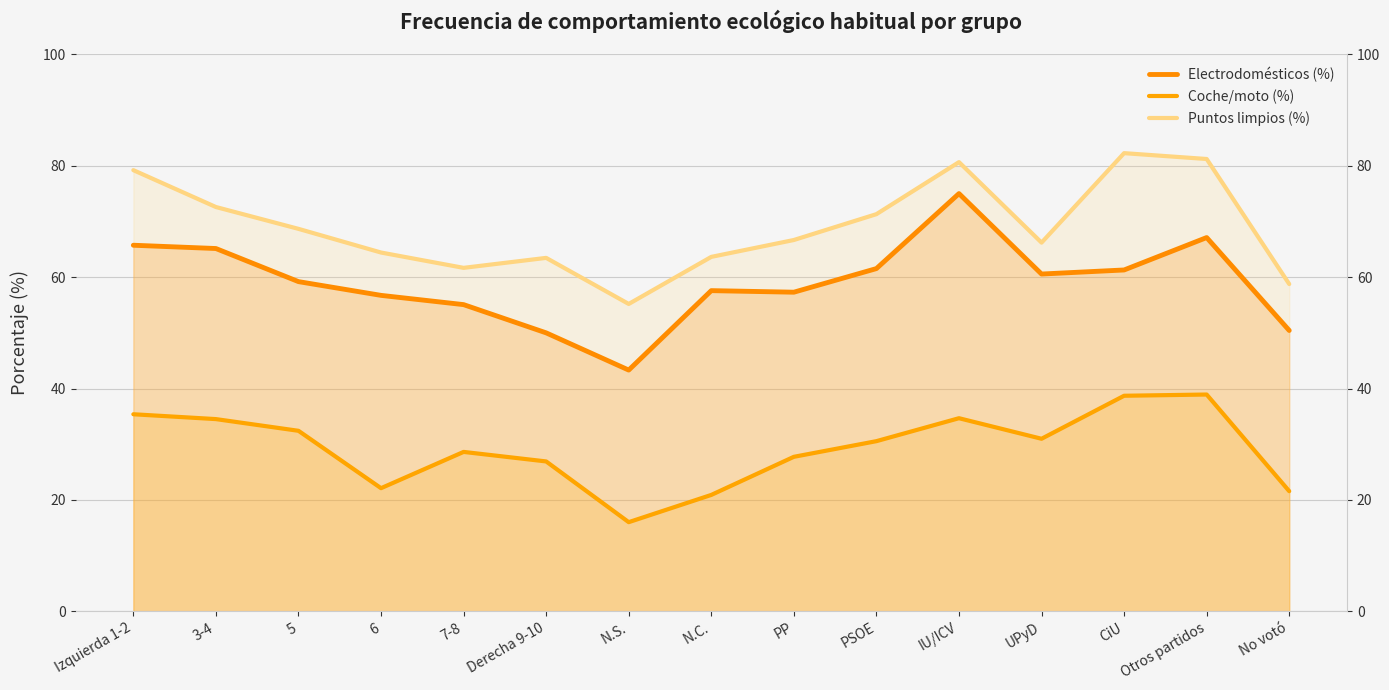

True or false: Coche/moto (%) and Puntos limpios (%) cross at least once.

False